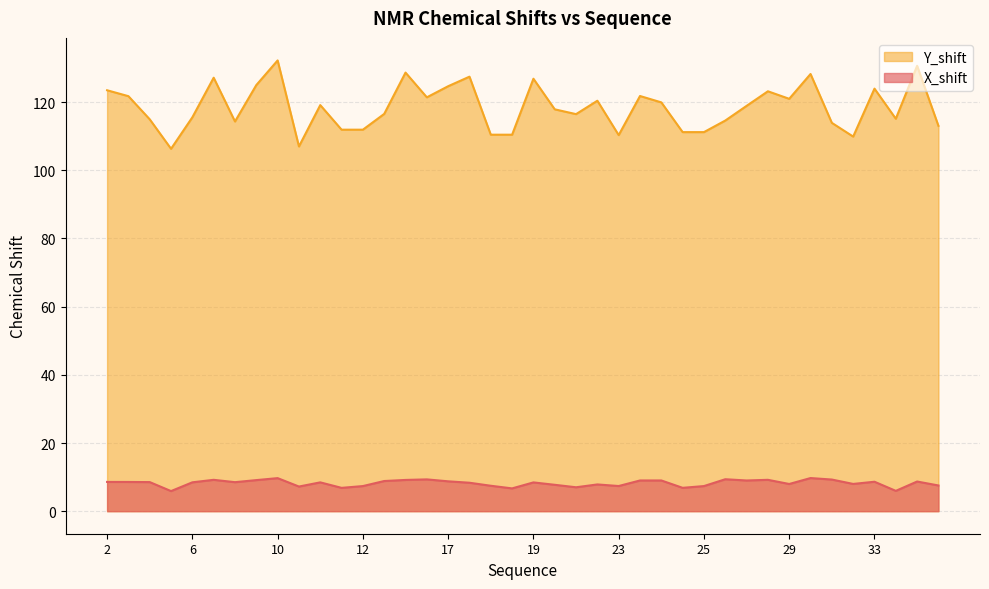

List the series in order of their overall mean, lowest first.

X_shift, Y_shift